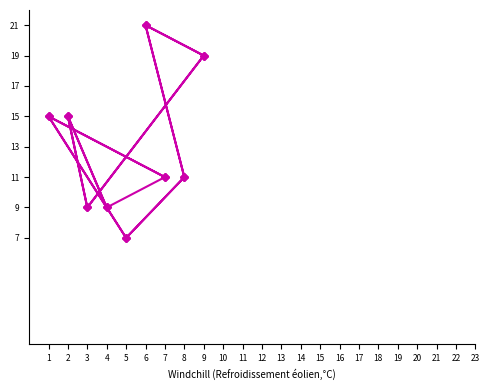

Is it true that the value at 2 is 15.0?

True